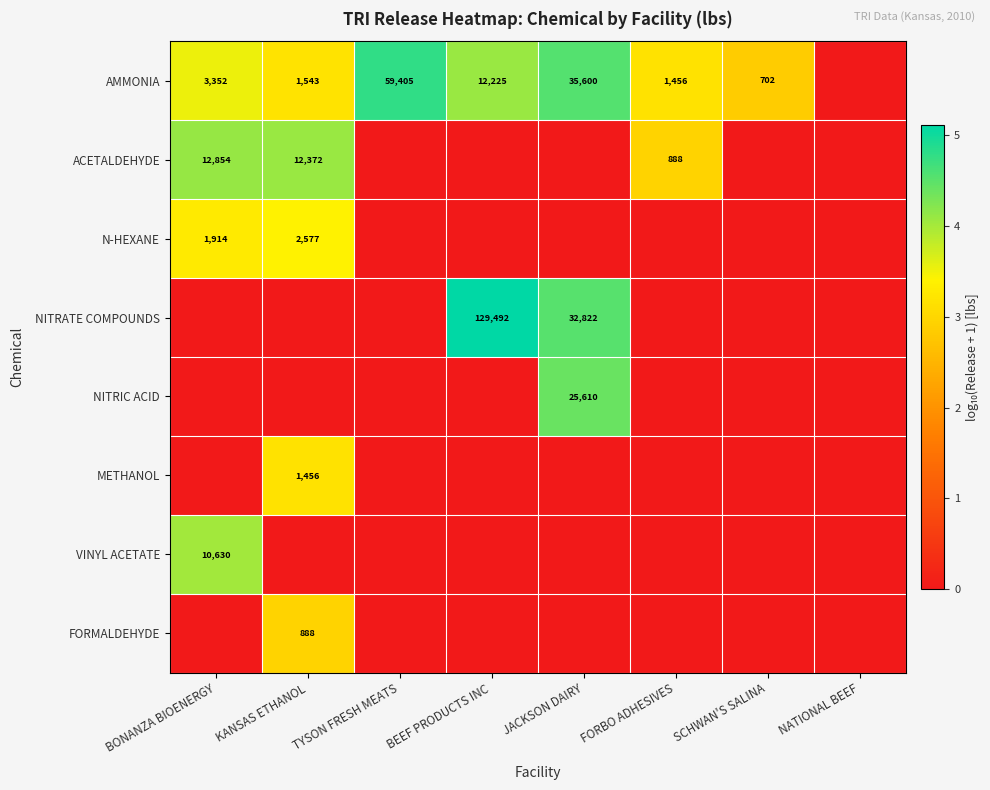

True or false: NITRATE COMPOUNDS has a value of 32822 at JACKSON DAIRY.

True